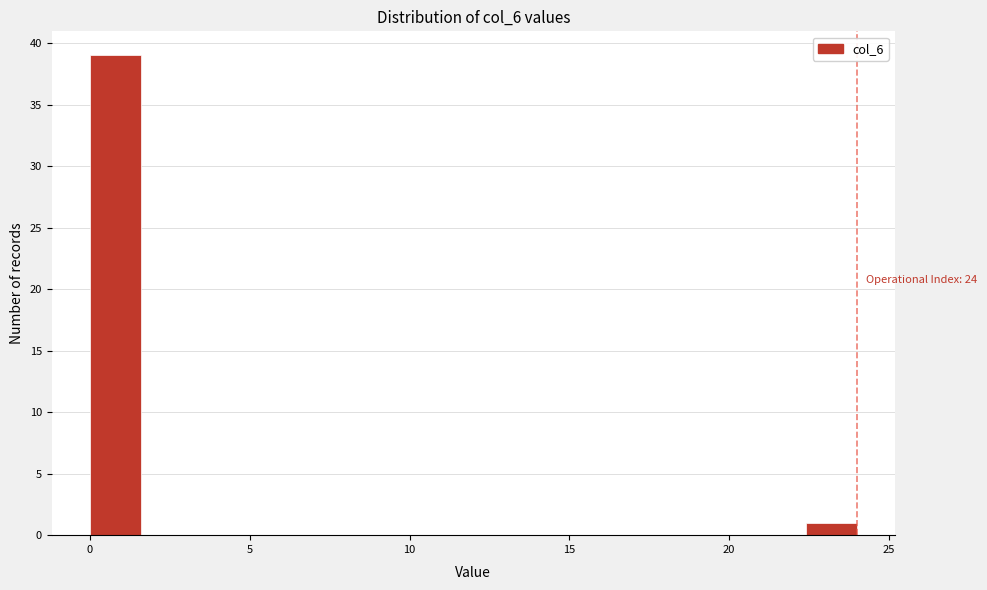

Read against the x-axis, roughly where is the centre of the tallest bar?

1.0